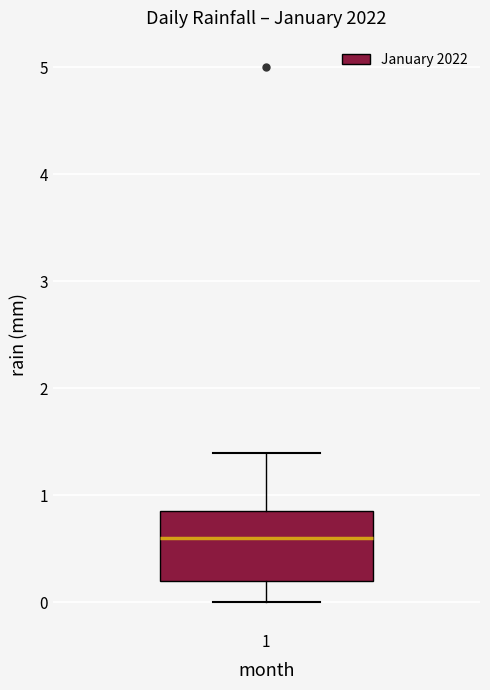

Where does the median line of the box at x = 1 sit on the y-axis? The values are not printed on the chart, so give them approximately, as read against the axis.

0.6